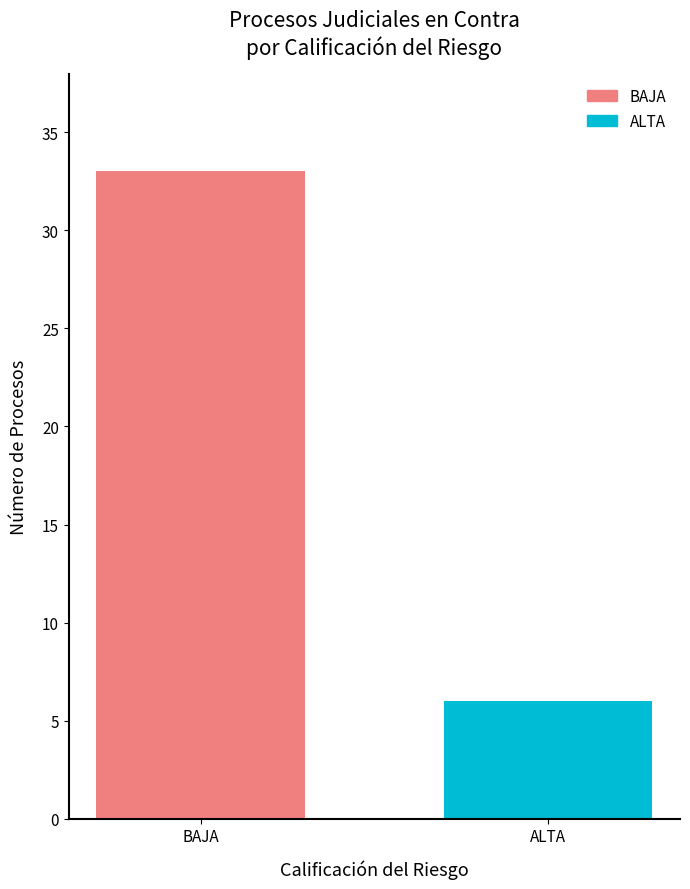

List the labels in order of value, smallest first.

ALTA, BAJA